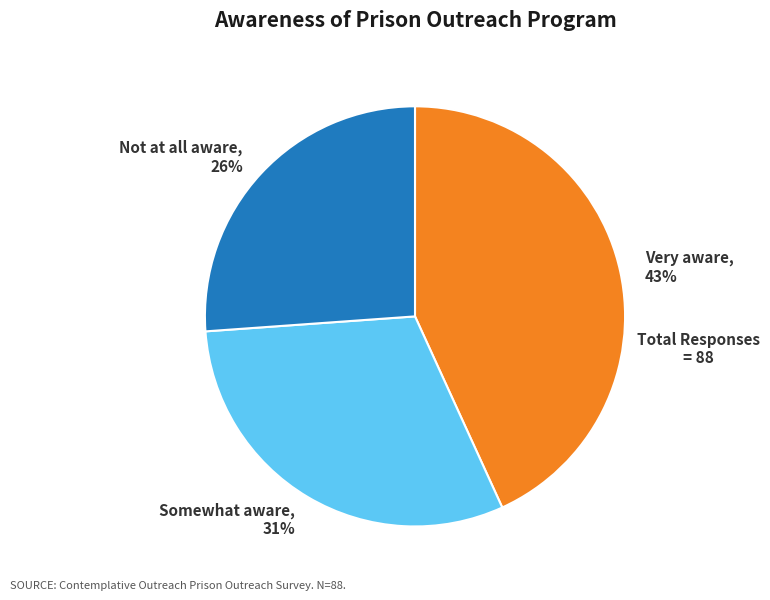

Approximately how many times larger is the value at Somewhat aware compared to Not at all aware?

1.2